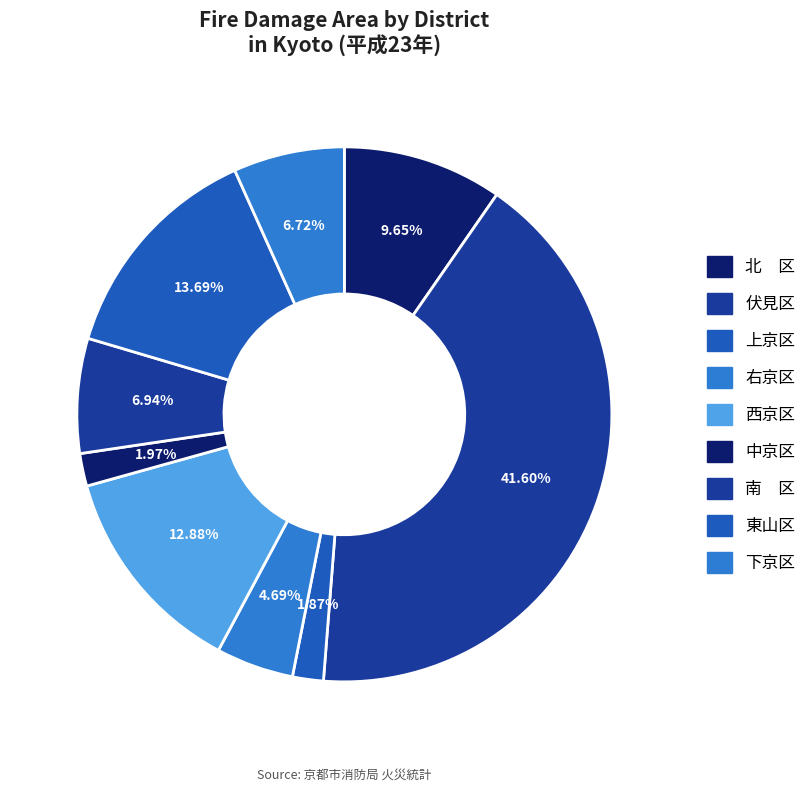

What is the smallest slice in the pie chart?

上京区